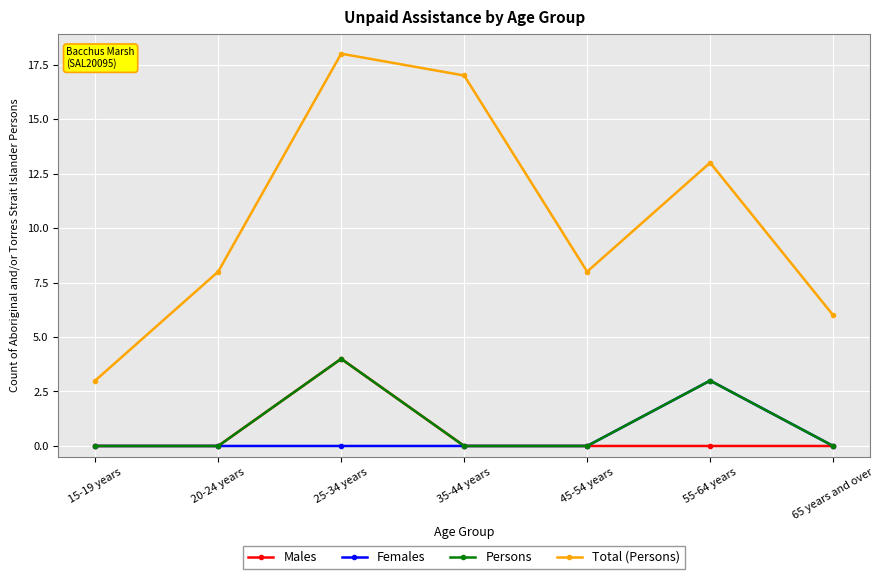

At which label is Persons closest to 2?

55-64 years